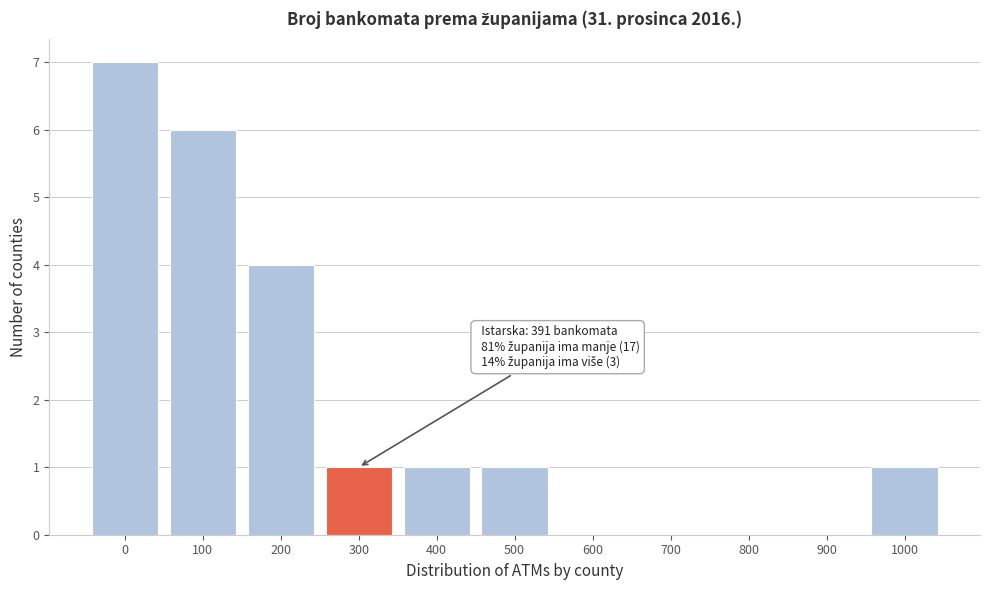

Reading left to right, extract all data points from this chart.

0=7	100=6	200=4	300=1	400=1	500=1	600=0	700=0	800=0	900=0	1000=1